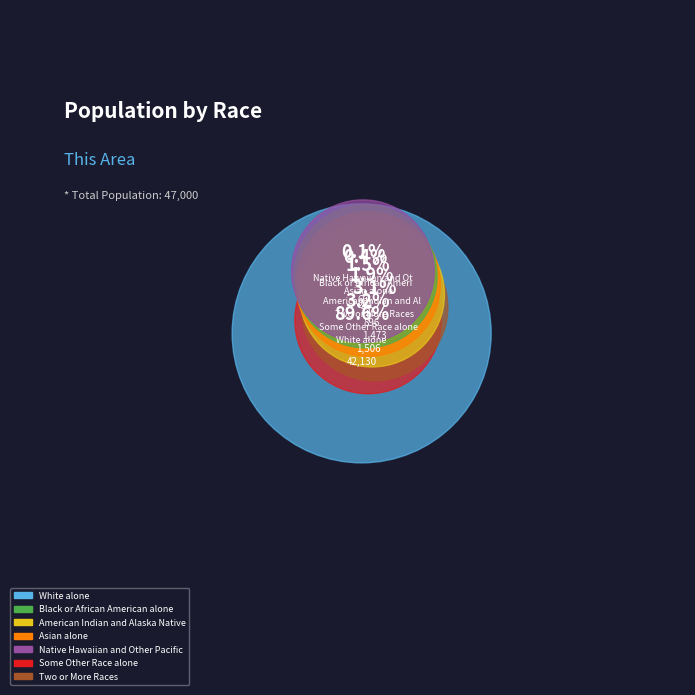

What is the total percentage of Two or More Races and American Indian and Alaska Native?

5.0%